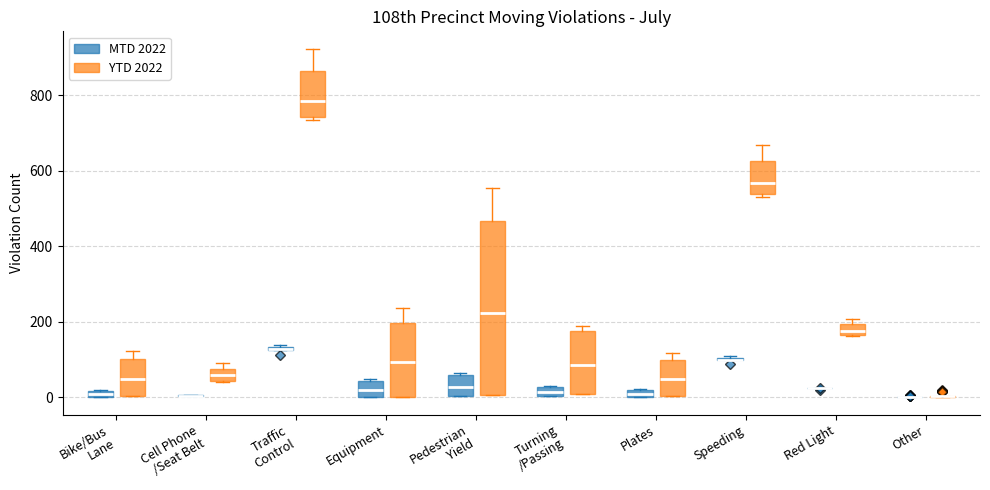

Which box is the tallest, from its lower edge to its upper edge?

Pedestrian Yield (YTD 2022)